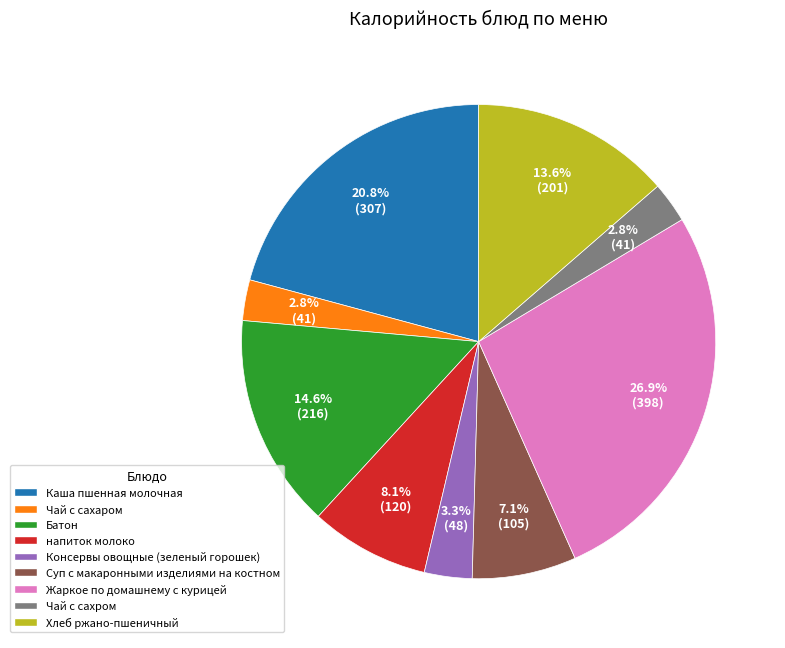

Which slice is the largest?

Жаркое по домашнему с курицей